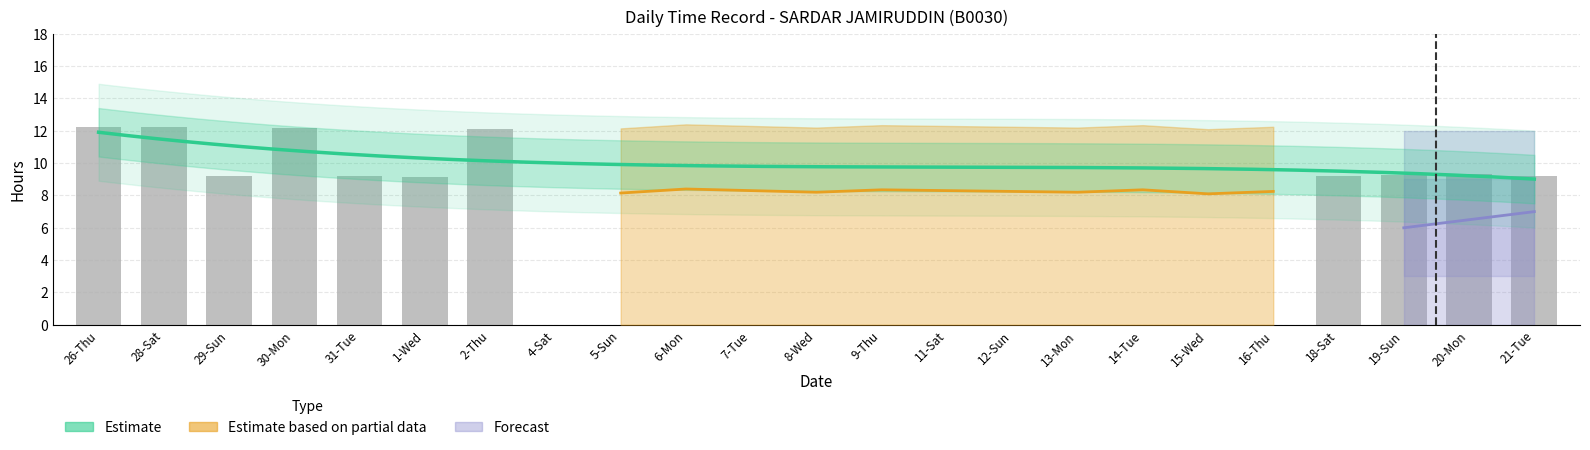

What position from the right is 16-Thu?

5